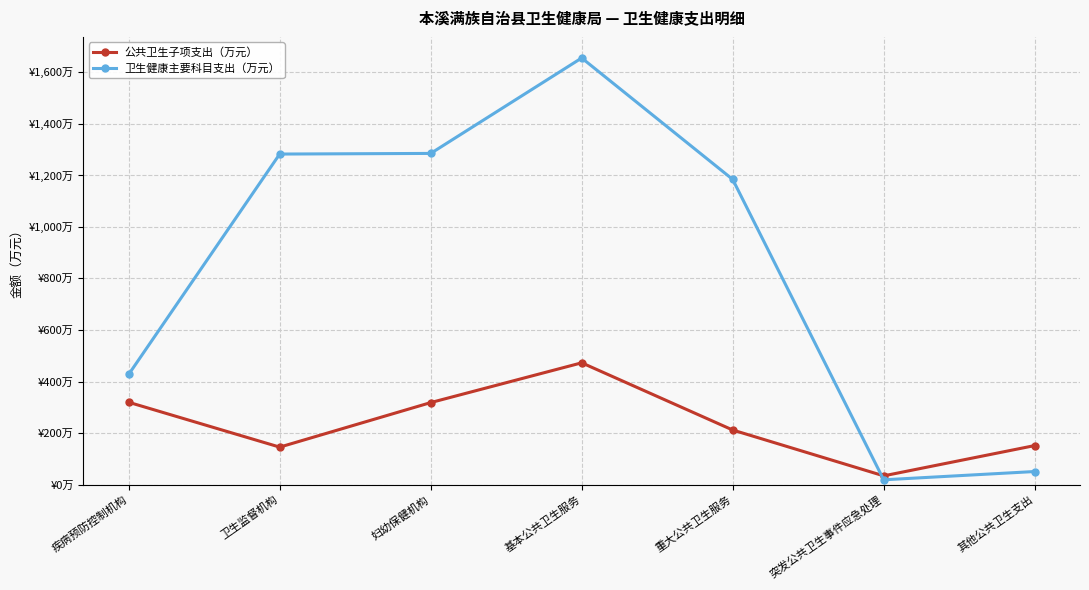

What are all the series names shown in the legend?

公共卫生子项支出（万元）, 卫生健康主要科目支出（万元）